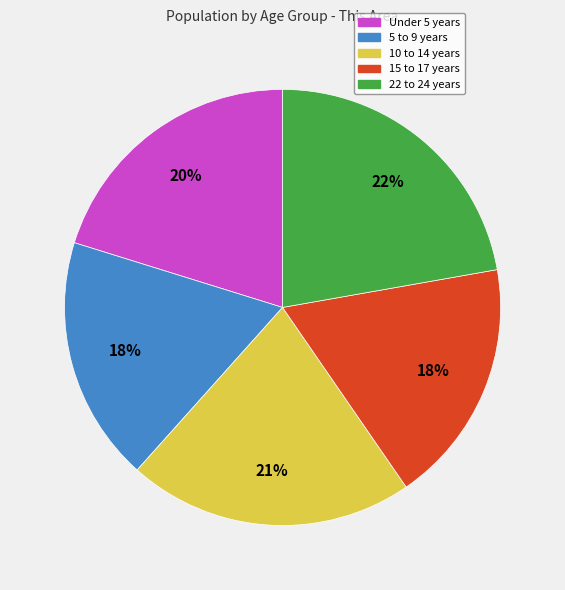

How many segments does this pie chart have?

5